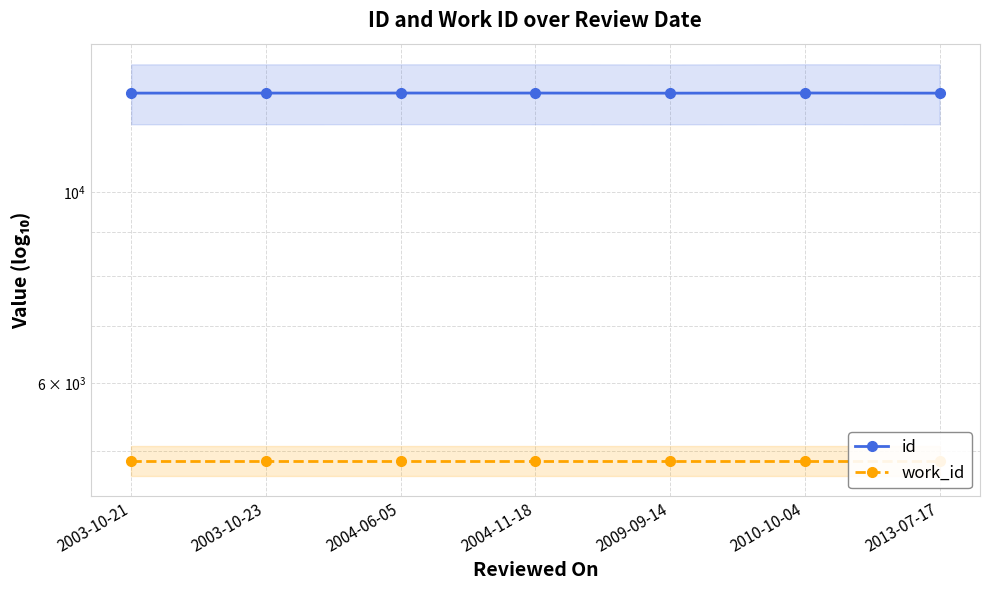

Between 2004-06-05 and 2004-11-18, which series saw the biggest shift?

id